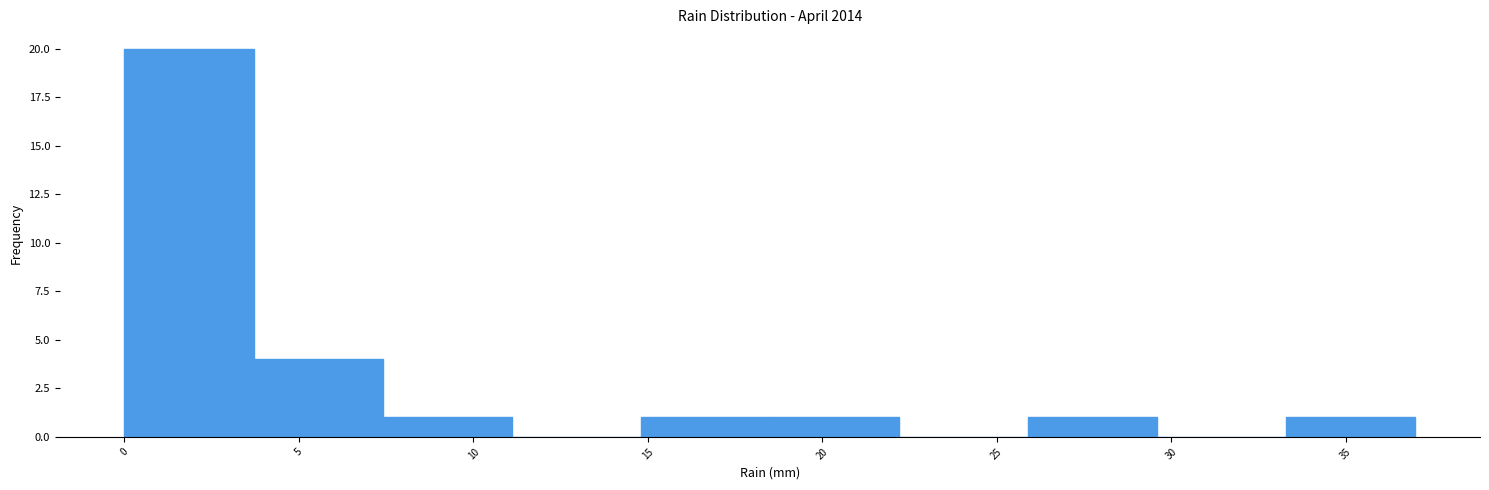

How tall is the bar that spans 3.7 to 7.4 on the x-axis? Neither the bar edges nor the heights are printed on the chart, so give them approximately, as read against the axes.

4